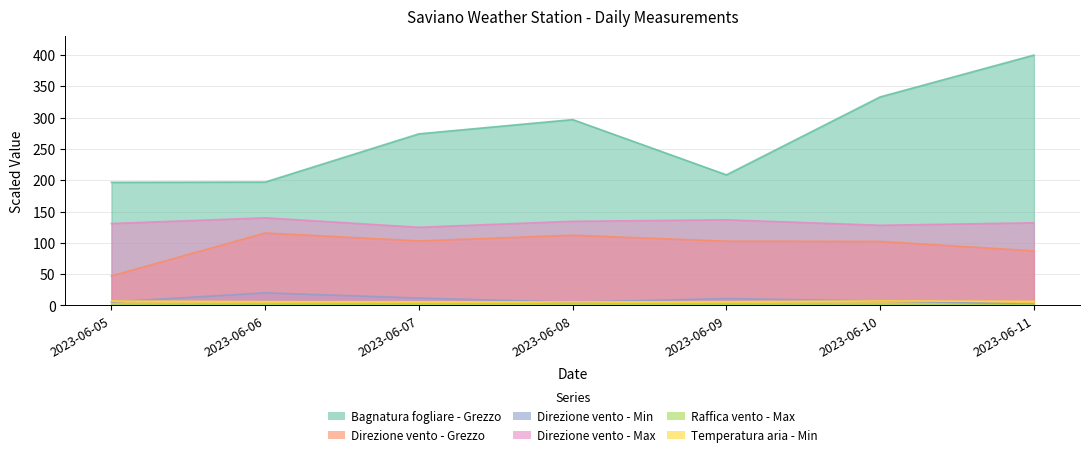

The value of Bagnatura fogliare - Grezzo at 2023-06-11 is 400.0. True or false?

True